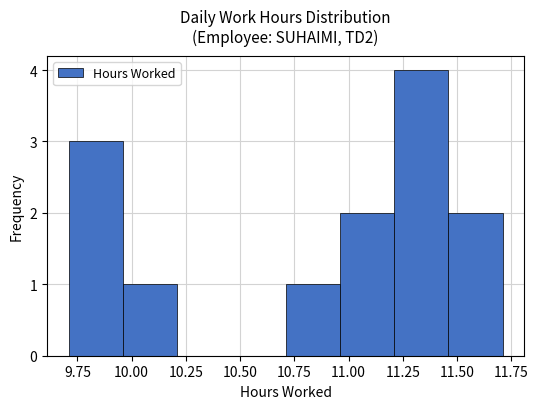

Over which range of the x-axis is the bar tallest?

11.21 to 11.46